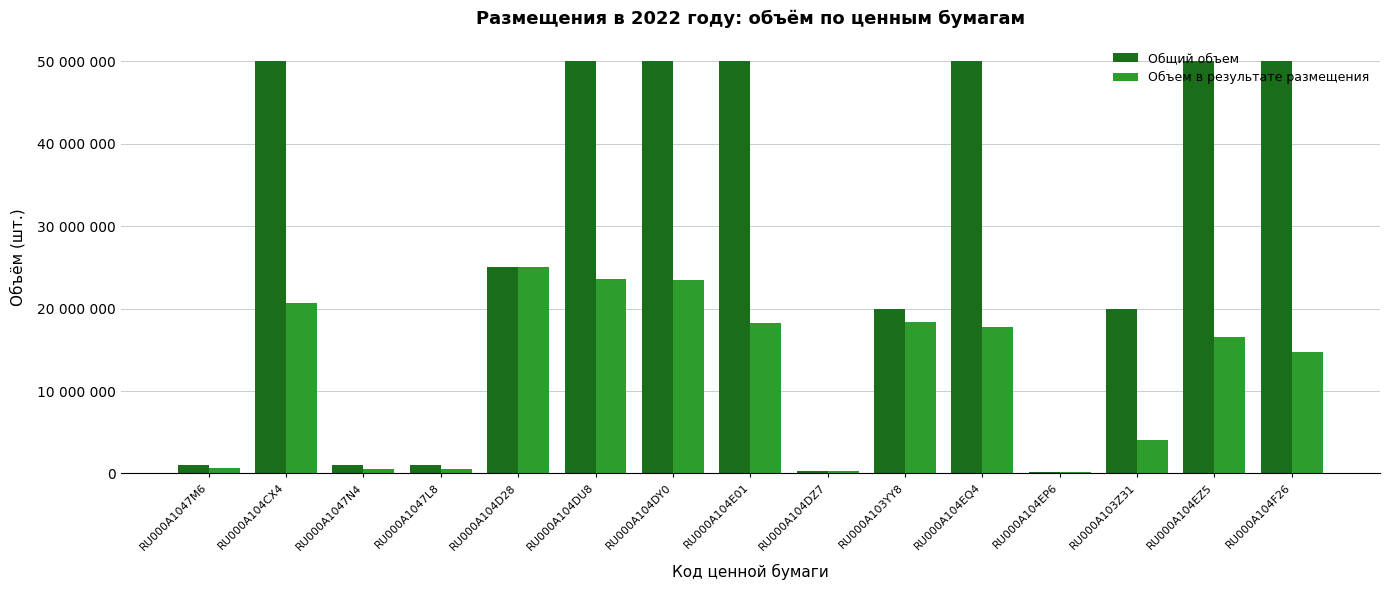

Are the bars grouped side by side (vs. stacked)?

Yes